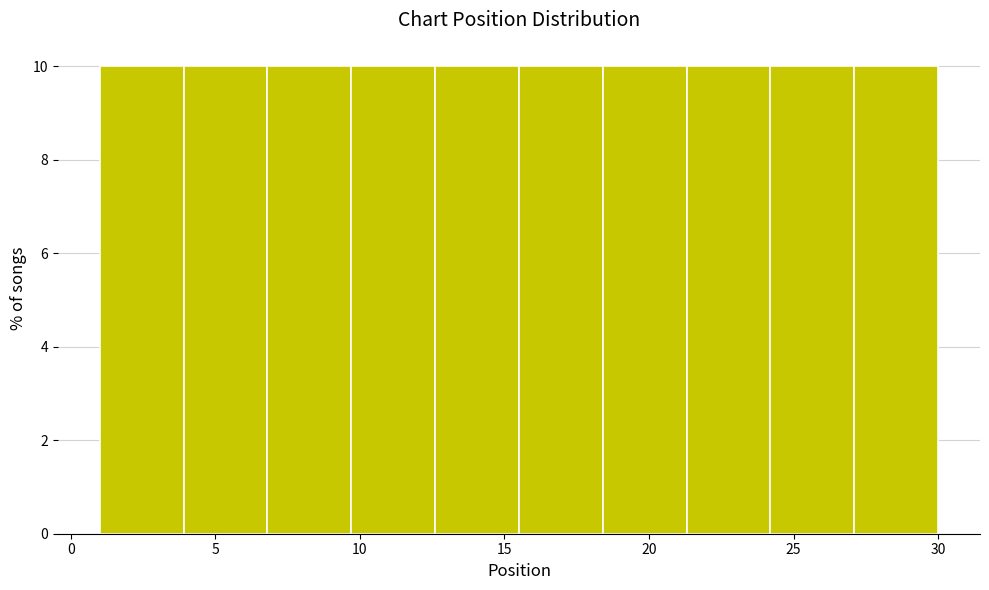

Reading left to right, list every bar in this chart as the range it spans on the x-axis followed by its height. Neither the bar edges nor the heights are printed on the chart, so give them approximately, as read against the axes.

1.0 to 3.9: 10
3.9 to 6.8: 10
6.8 to 9.7: 10
9.7 to 12.6: 10
12.6 to 15.5: 10
15.5 to 18.4: 10
18.4 to 21.3: 10
21.3 to 24.2: 10
24.2 to 27.1: 10
27.1 to 30.0: 10